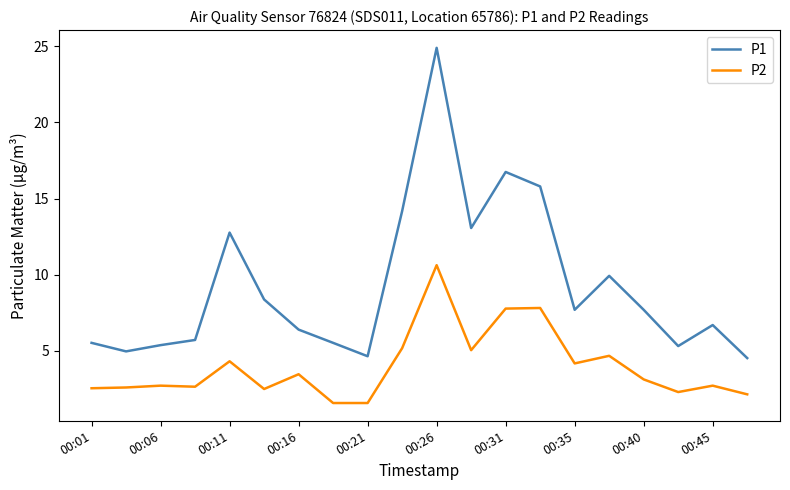

True or false: P1 and P2 intersect in this chart.

False